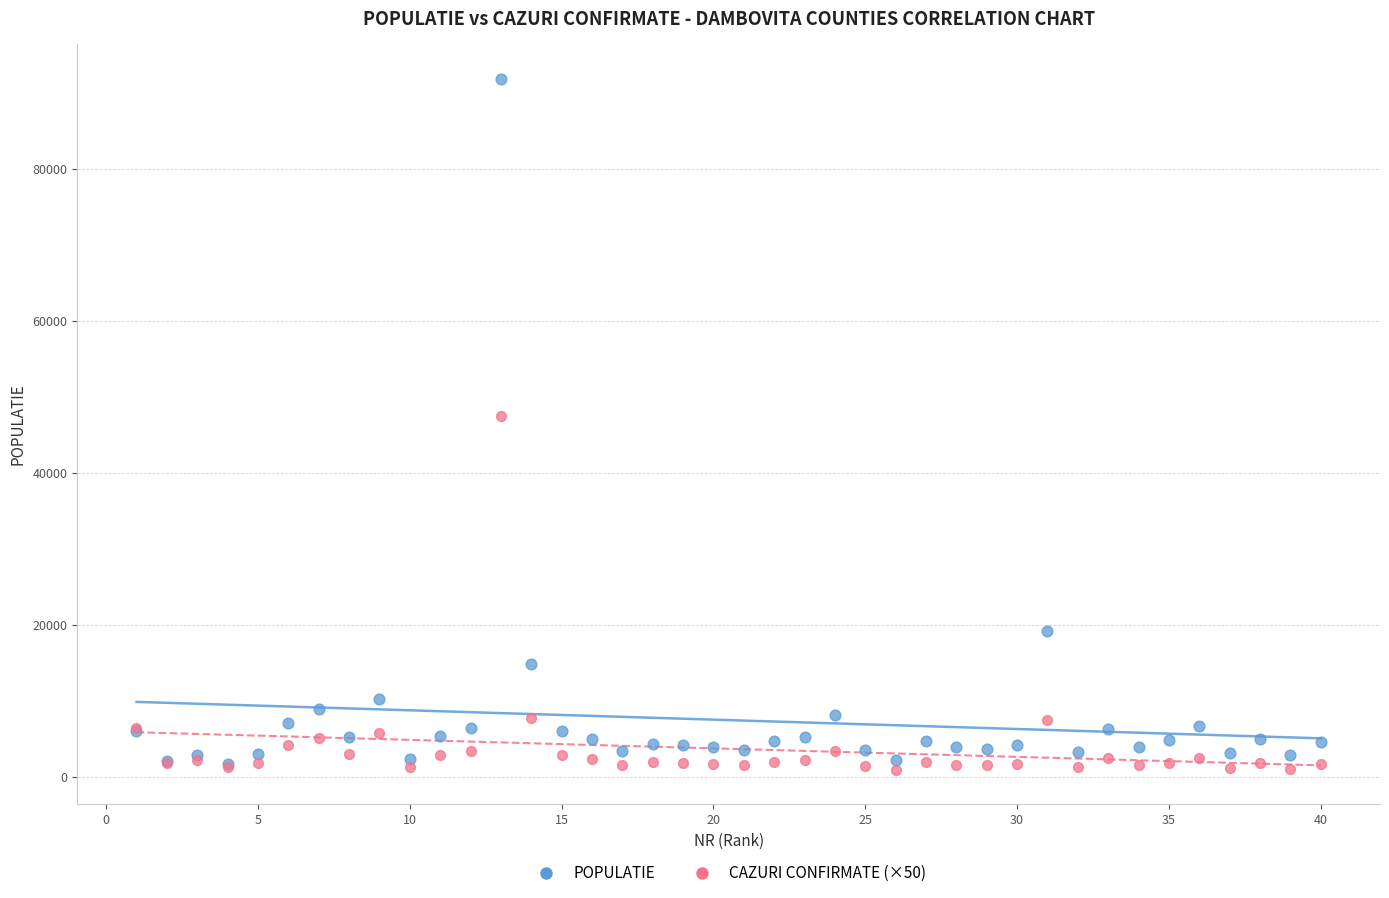

Which series has the largest Y range (max minus min)?

POPULATIE